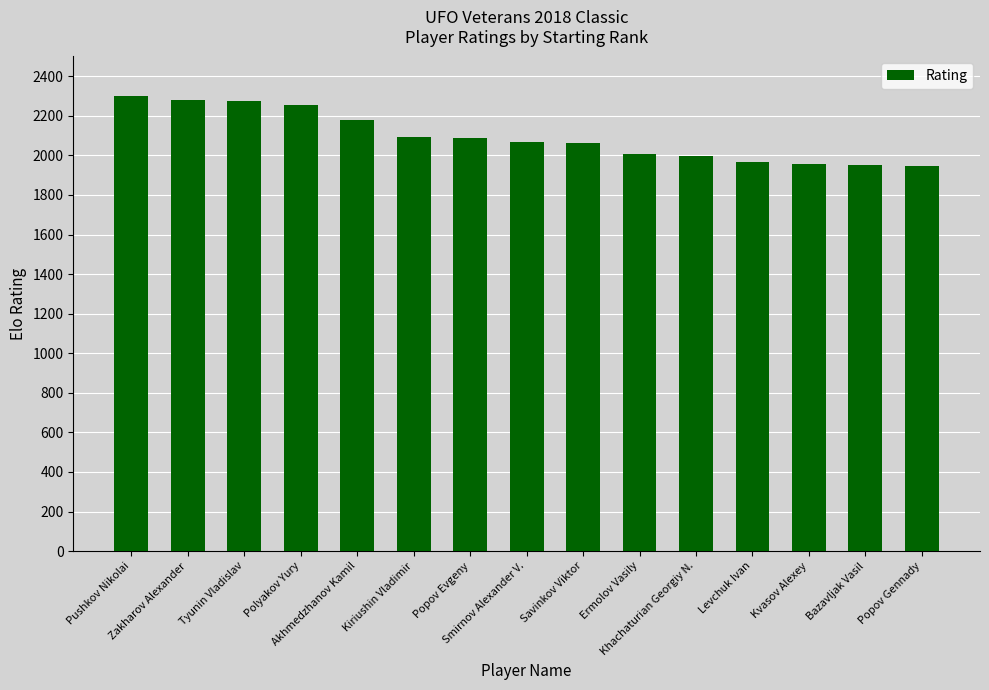

How many distinct data groups are displayed?

1